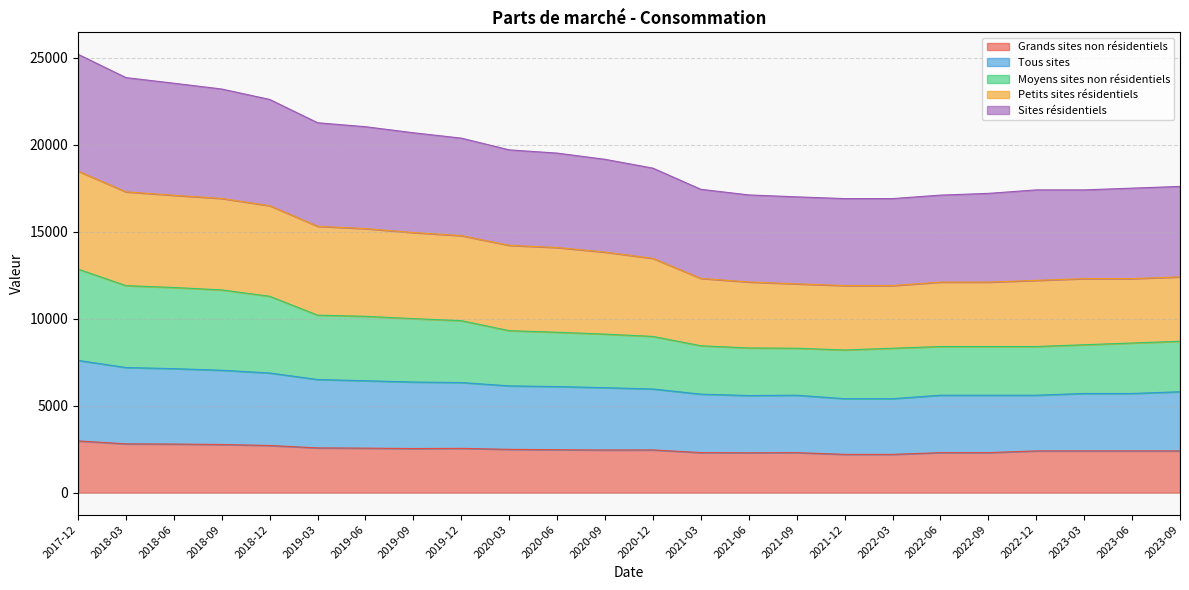

What is the total value across all series at 2020-06?

19514.4